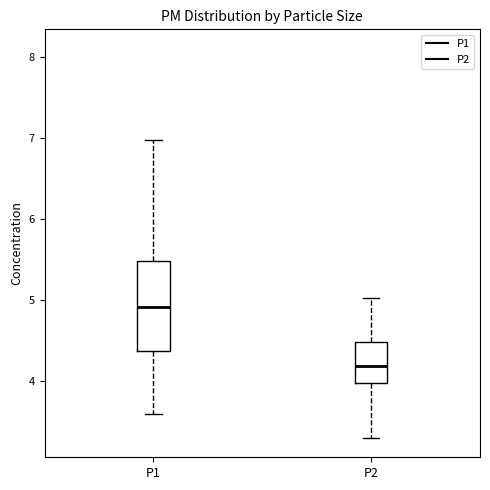

Reading left to right, transcribe this box plot: for each box, give where its median line is, the range the box spans, and where its two whiskers end, as read against the y-axis. The values are not printed on the chart, so give them approximately, as read against the axis.

P1: median 4.9, box 4.4 to 5.5, whiskers 3.6 to 7.0
P2: median 4.2, box 4.0 to 4.5, whiskers 3.3 to 5.0